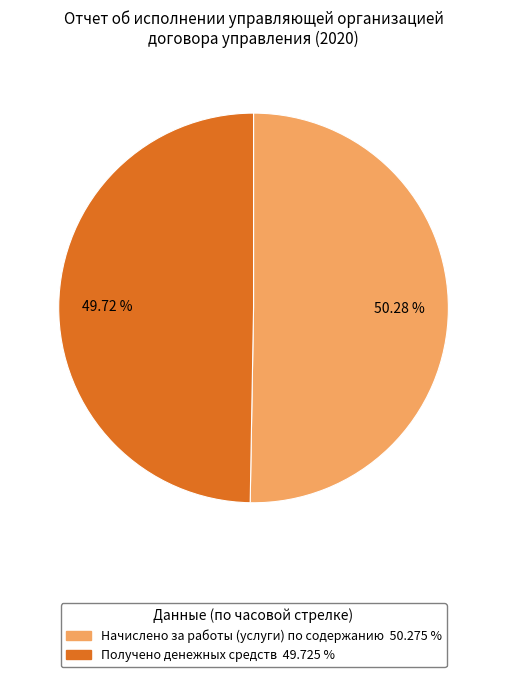

Which slice is the largest?

Начислено за работы (услуги) по содержанию